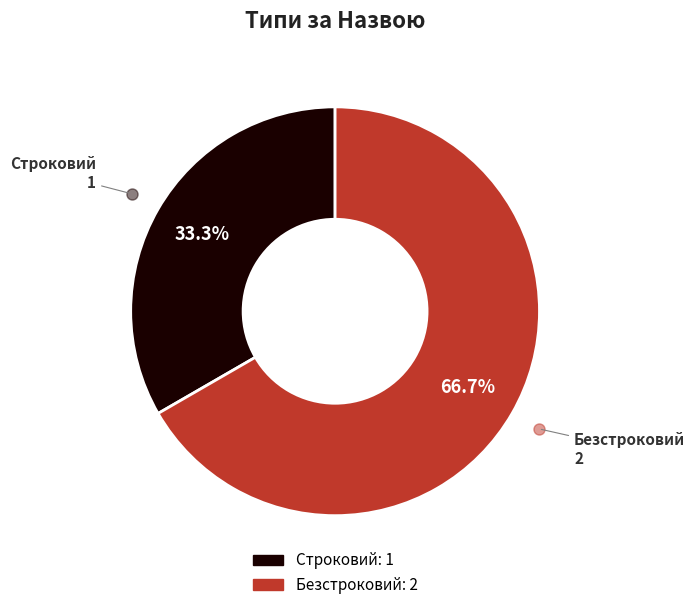

Is it true that Строковий is 33% of the pie?

True